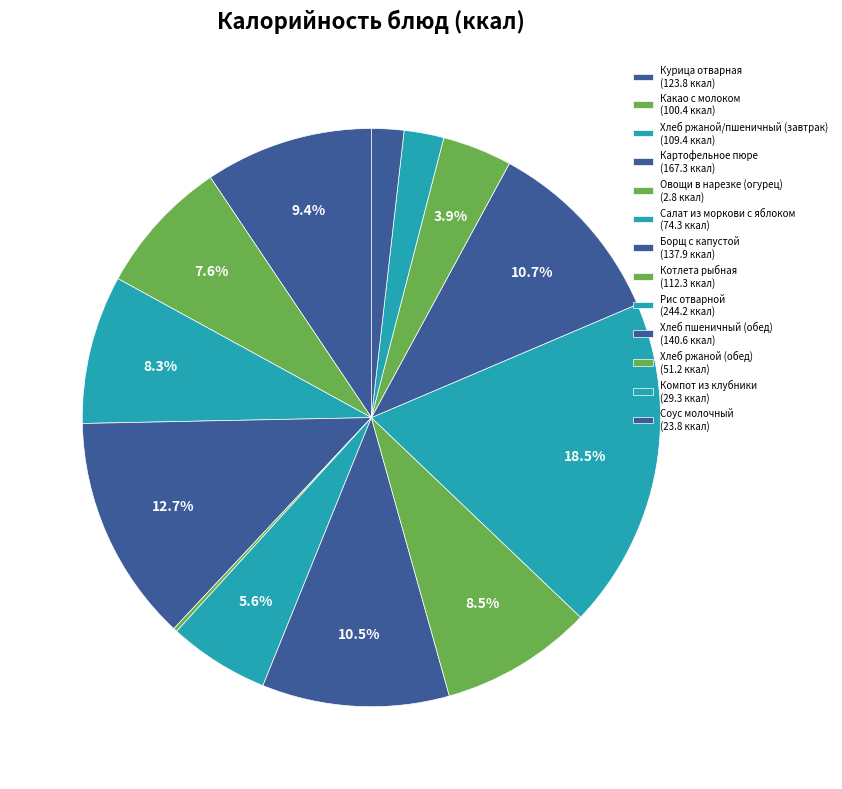

Which has a higher value, Соус молочный or Овощи в нарезке (огурец)?

Соус молочный